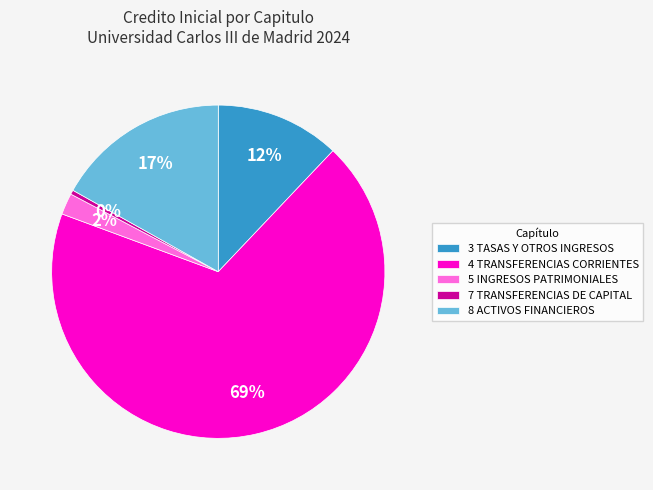

How many slices are in this pie chart?

5